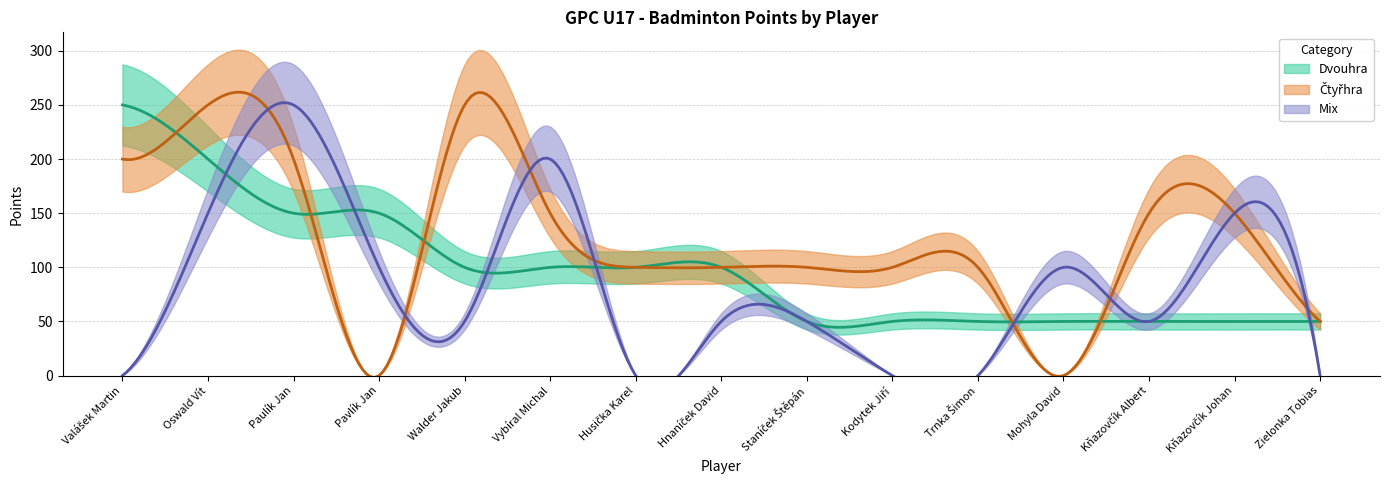

Reading left to right, extract all data points from this chart.

Dvouhra: Valášek Martin=250	Oswald Vít=200	Paulík Jan=150	Pavlík Jan=150	Walder Jakub=100	Vybíral Michal=100	Husička Karel=100	Hnaníček David=100	Staníček Štěpán=50	Kodytek Jiří=50	Trnka Šimon=50	Mohyla David=50	Kňazovčík Albert=50	Kňazovčík Johan=50	Zielonka Tobias=50
Čtyřhra: Valášek Martin=200	Oswald Vít=250	Paulík Jan=200	Pavlík Jan=0	Walder Jakub=250	Vybíral Michal=150	Husička Karel=100	Hnaníček David=100	Staníček Štěpán=100	Kodytek Jiří=100	Trnka Šimon=100	Mohyla David=0	Kňazovčík Albert=150	Kňazovčík Johan=150	Zielonka Tobias=50
Mix: Valášek Martin=0	Oswald Vít=150	Paulík Jan=250	Pavlík Jan=100	Walder Jakub=50	Vybíral Michal=200	Husička Karel=0	Hnaníček David=50	Staníček Štěpán=50	Kodytek Jiří=0	Trnka Šimon=0	Mohyla David=100	Kňazovčík Albert=50	Kňazovčík Johan=150	Zielonka Tobias=0